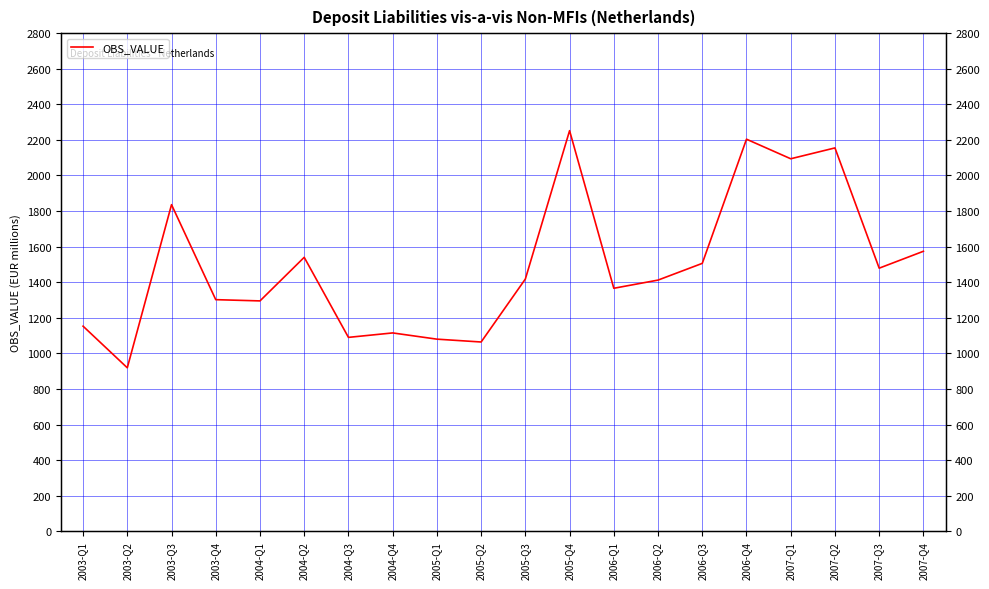

True or false: the data shows 1767 at 2004-Q3.

False